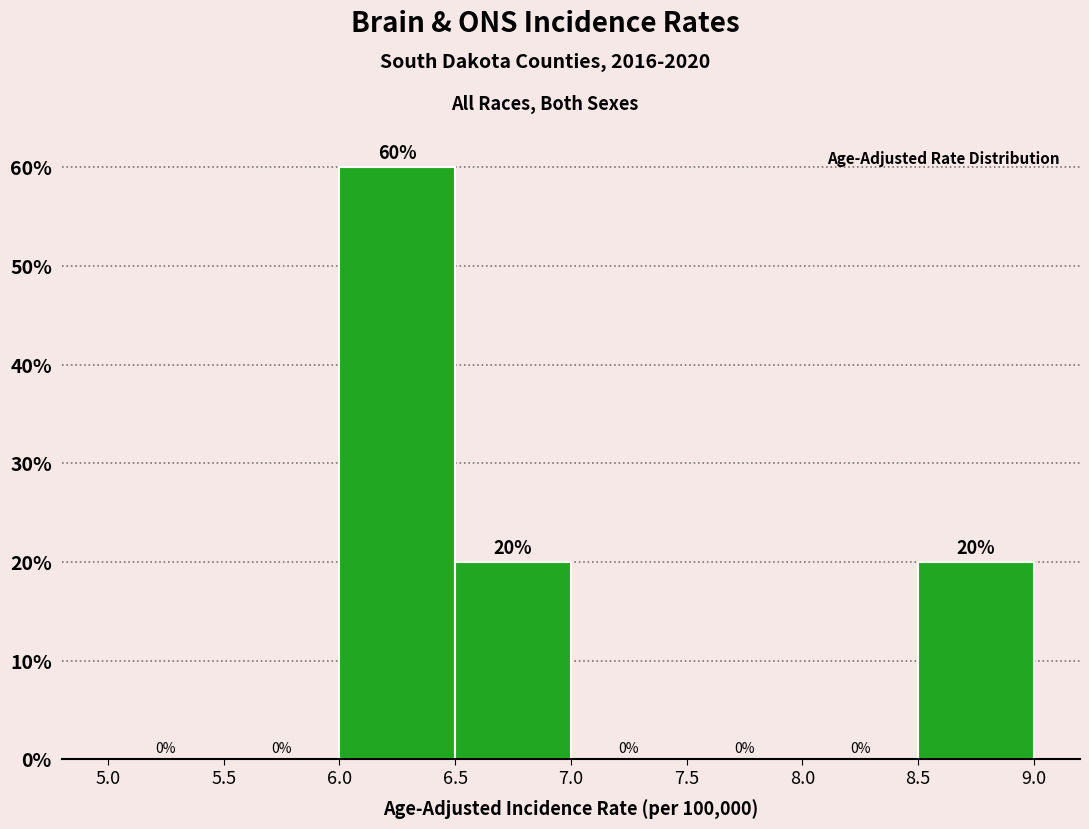

Reading left to right, list every bar in this chart as the range it spans on the x-axis followed by its height.

5.0 to 5.5: 0
5.5 to 6.0: 0
6.0 to 6.5: 60
6.5 to 7.0: 20
7.0 to 7.5: 0
7.5 to 8.0: 0
8.0 to 8.5: 0
8.5 to 9.0: 20